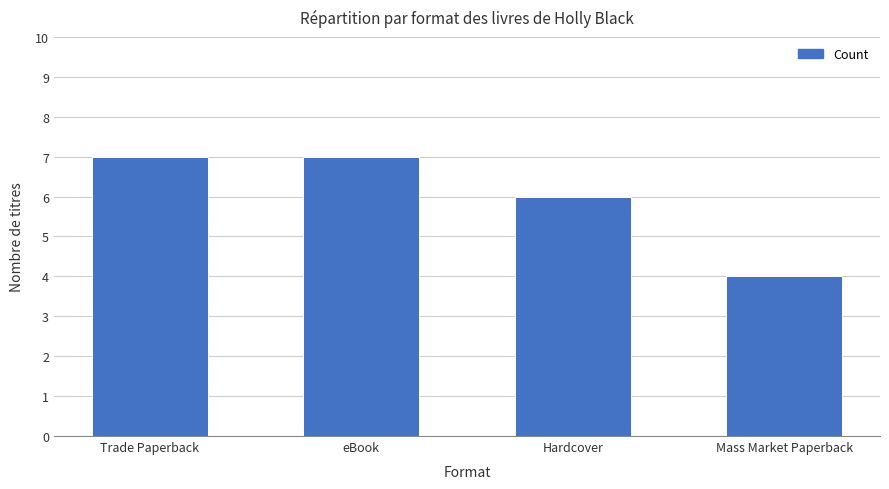

What is the label of the 2nd bar from the left?

eBook